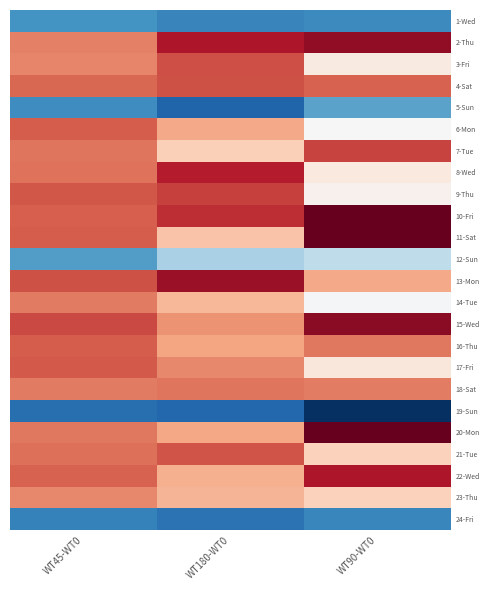

What is the greatest value displayed?

12.3